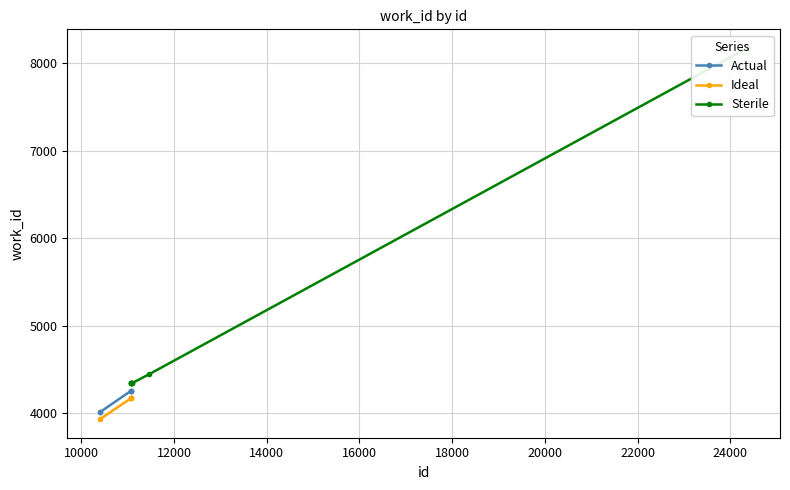

What is the value of the Actual point at the 3rd from the left?

4255